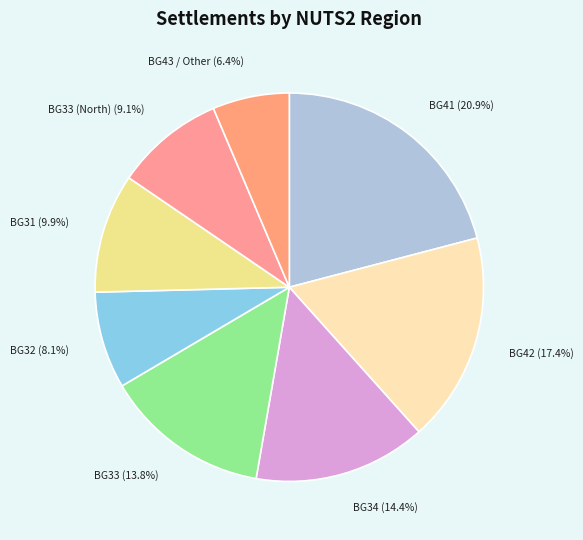

How many slices are in this pie chart?

8